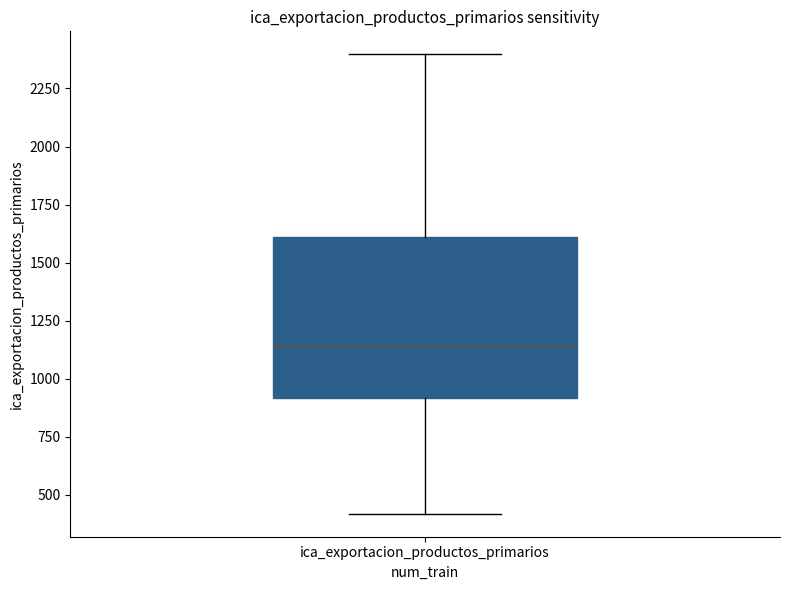

Read this box plot against the y-axis: the position of the median line, the range covered by the box, and the ends of both whiskers. The values are not printed on the chart, so give them approximately, as read against the axis.

median 1150, box 900 to 1600, whiskers 400 to 2400